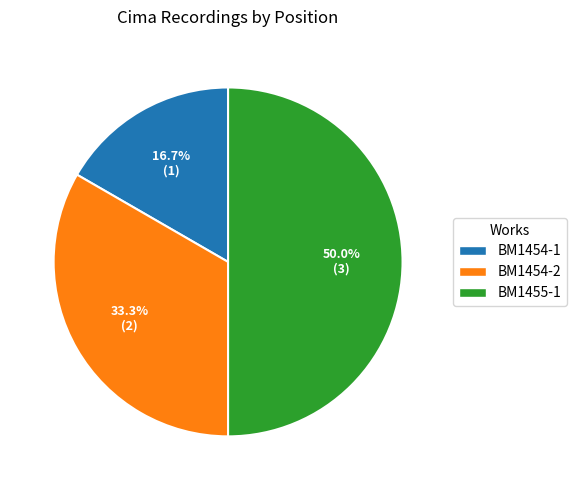

What is the largest slice in the pie chart?

BM1455-1